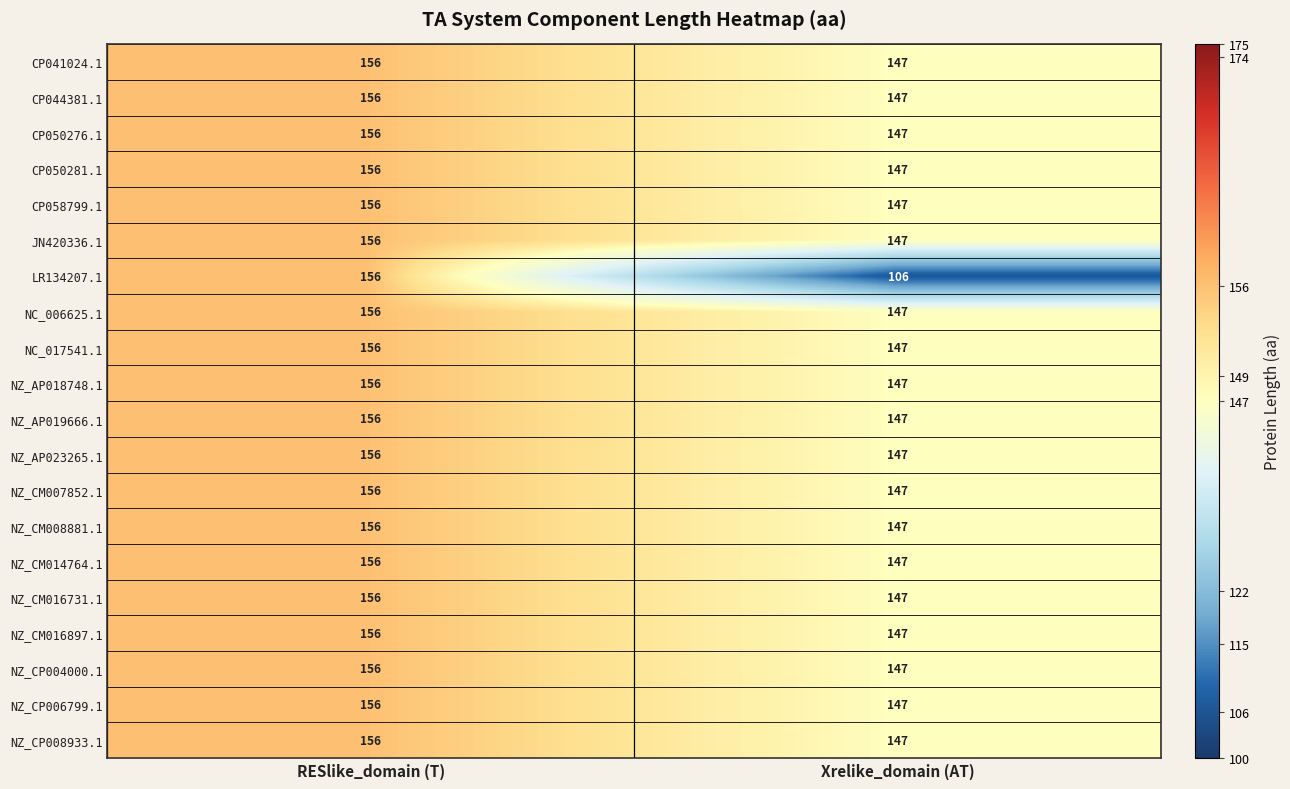

What is the sum of all NZ_AP023265.1 values?

303